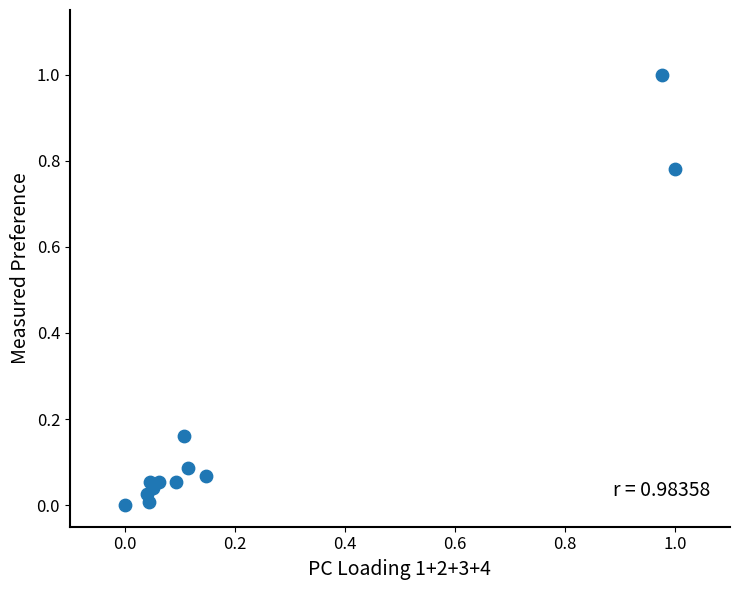

What is the range of X values (max minus min)?

1.0